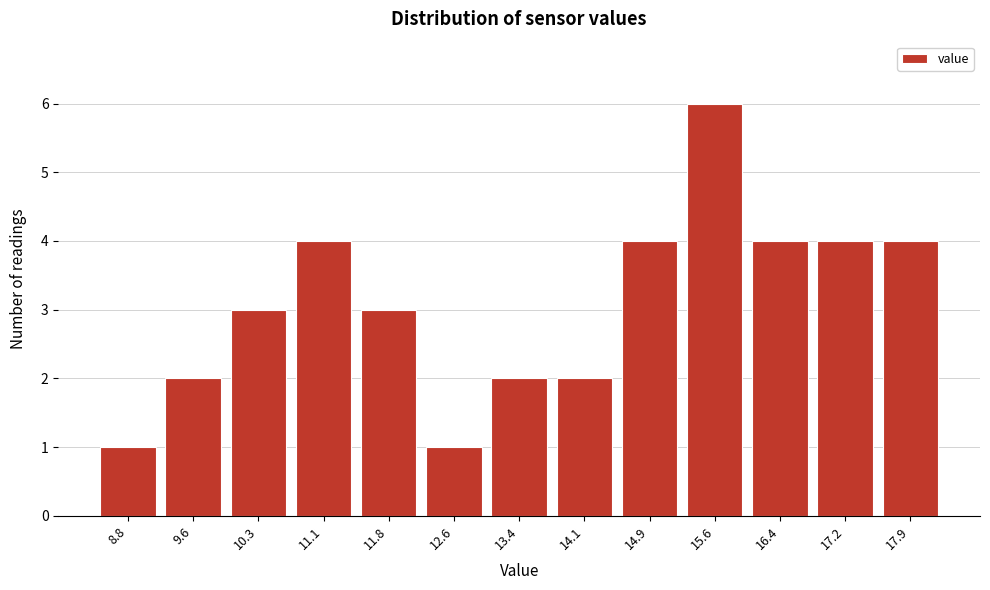

Reading left to right, transcribe this chart: for each bar, give the range it covers on the x-axis and its height. Neither the bar edges nor the heights are printed on the chart, so give them approximately, as read against the axes.

8.4 to 9.2: 1
9.2 to 9.9: 2
9.9 to 10.7: 3
10.7 to 11.5: 4
11.5 to 12.2: 3
12.2 to 13.0: 1
13.0 to 13.7: 2
13.7 to 14.5: 2
14.5 to 15.3: 4
15.3 to 16.0: 6
16.0 to 16.8: 4
16.8 to 17.5: 4
17.5 to 18.3: 4